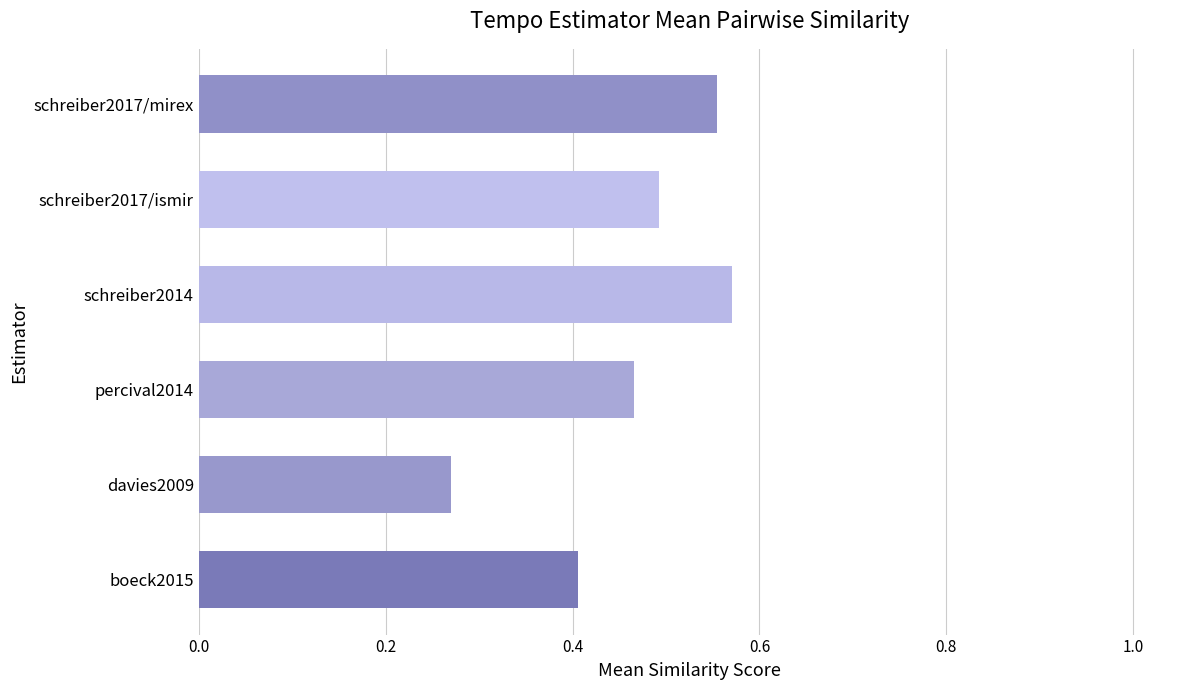

What is the change in value from davies2009 to percival2014?

+0.2